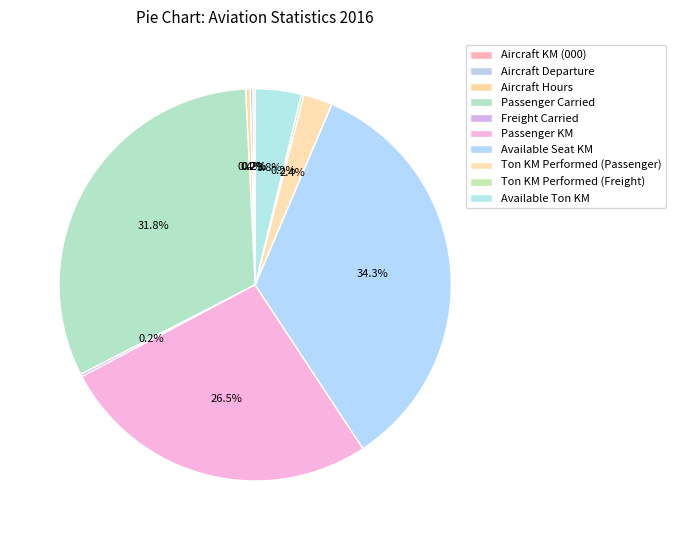

What is the change in value from Aircraft Departure to Passenger KM?

+9167474